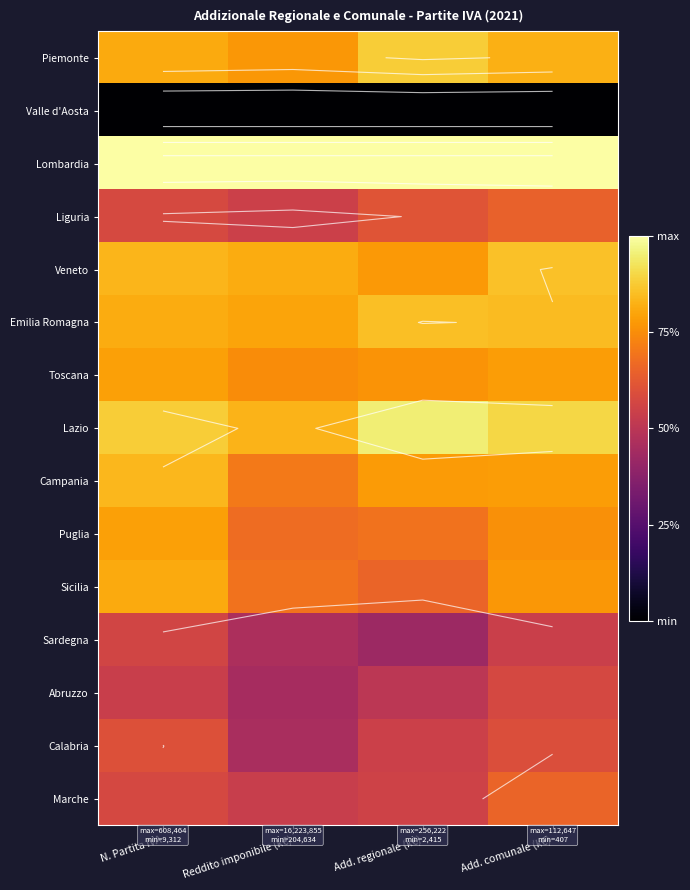

Which series has the largest total across all categories?

Lombardia